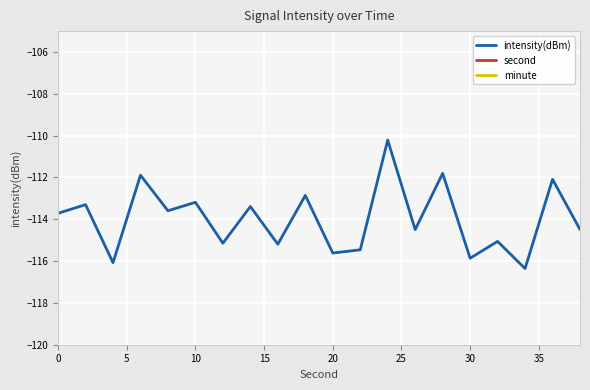

True or false: intensity(dBm) has a value of -50.6 at 10.

False